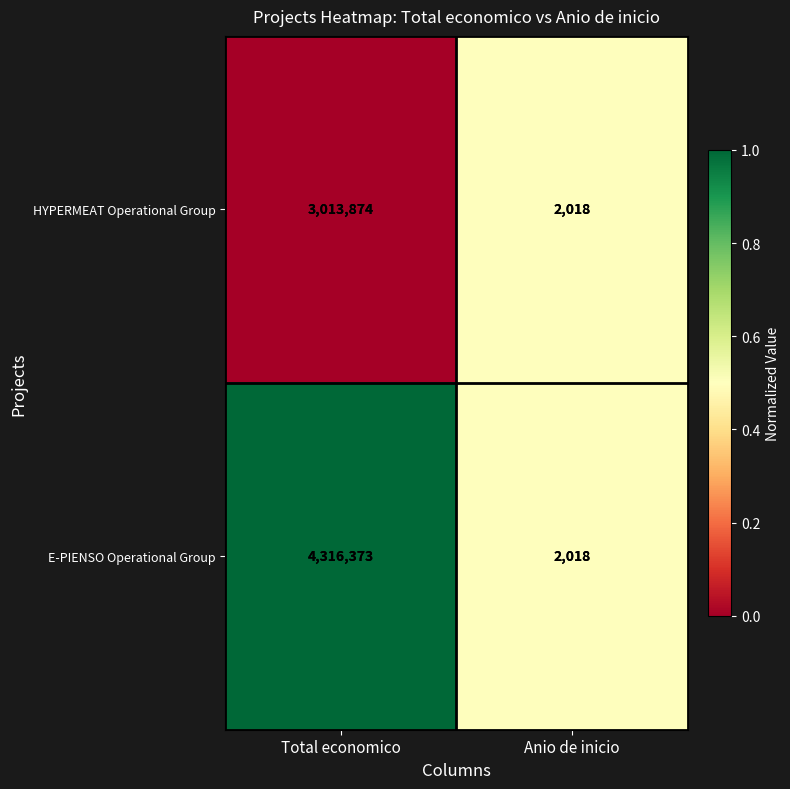

How many series are shown in this chart?

2